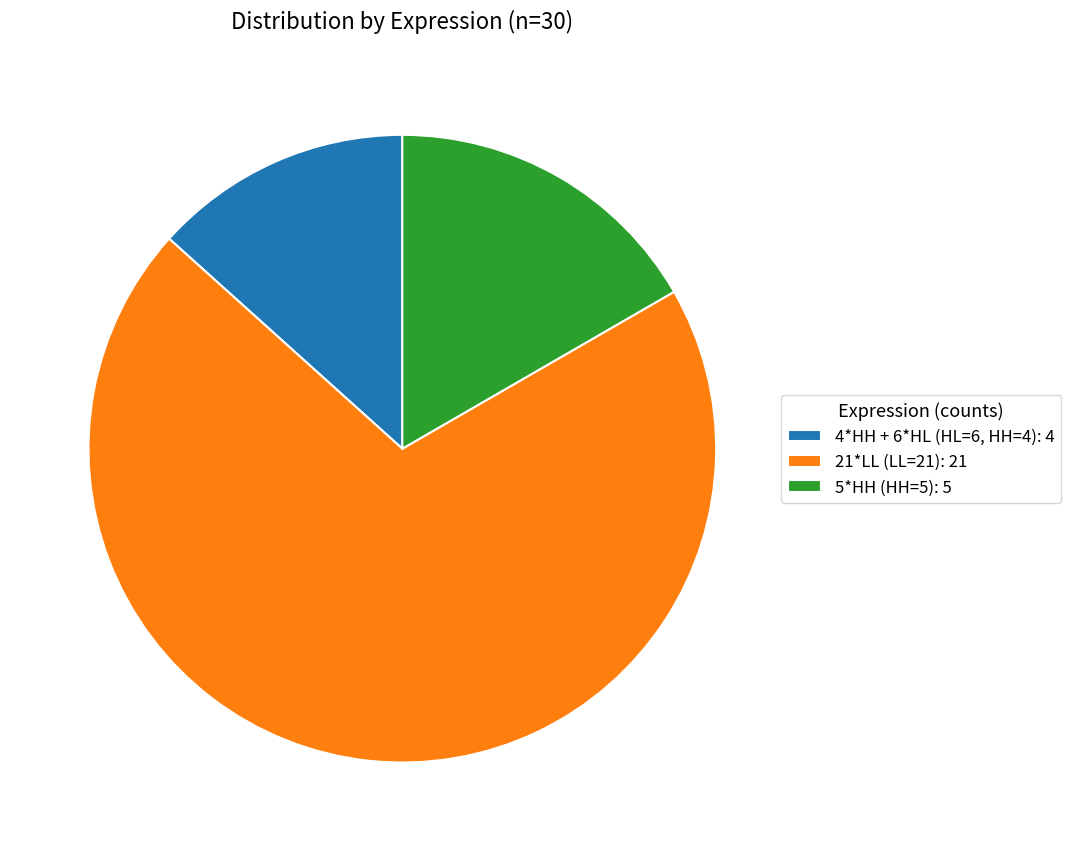

Between 4*HH + 6*HL (HL=6, HH=4) and 5*HH (HH=5), which is larger?

5*HH (HH=5)